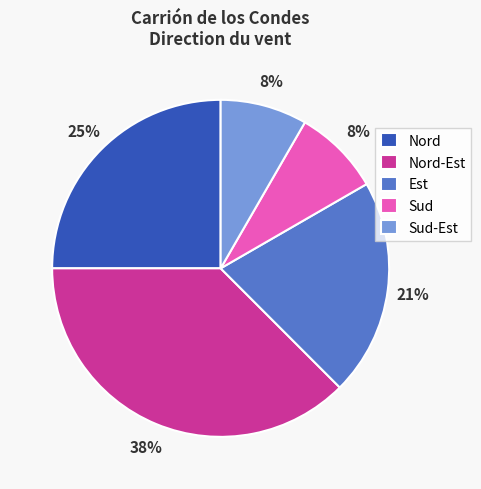

To the nearest percent, what is the difference between the Sud-Est and Nord-Est slice percentages?

29%